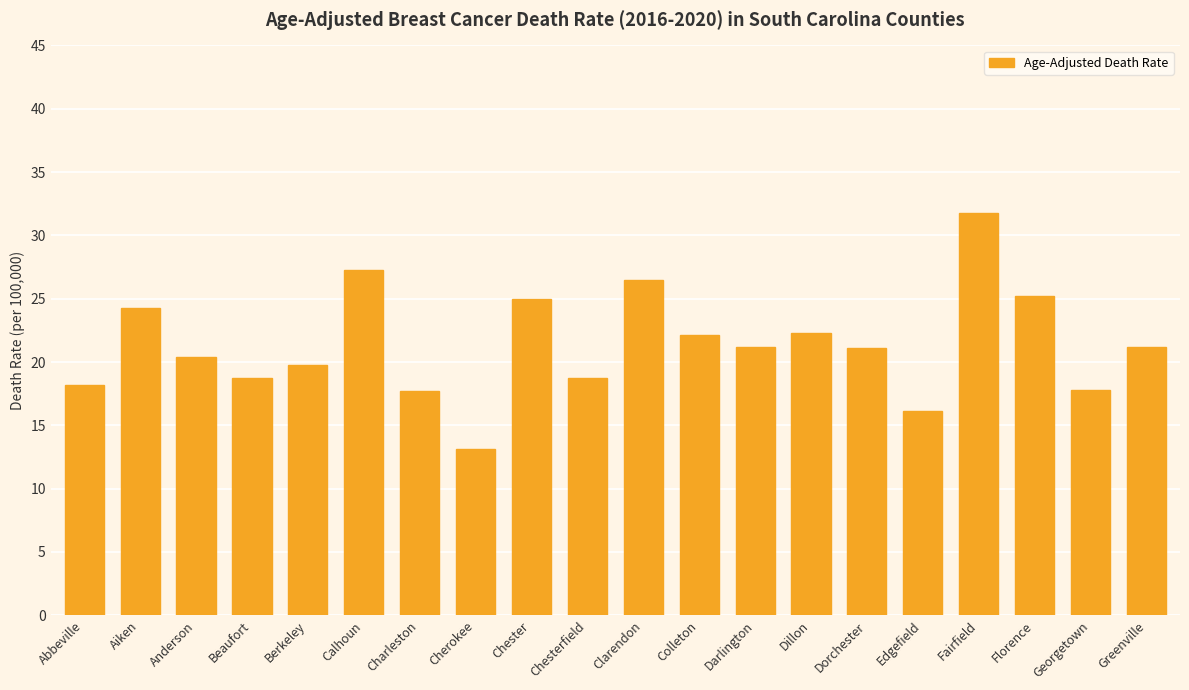

Between Aiken and Anderson, which is larger?

Aiken